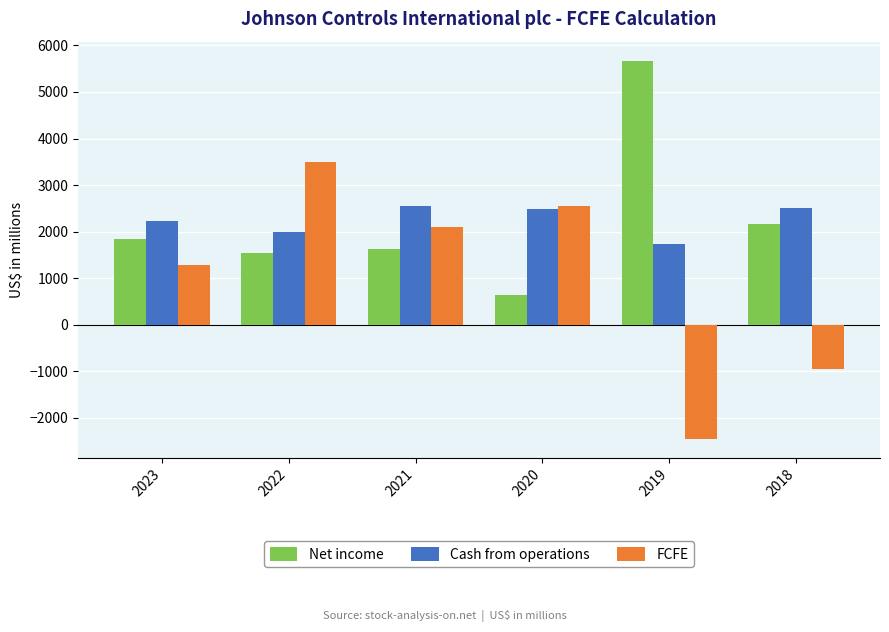

List the series in order of their peak value, highest first.

Net income, FCFE, Cash from operations